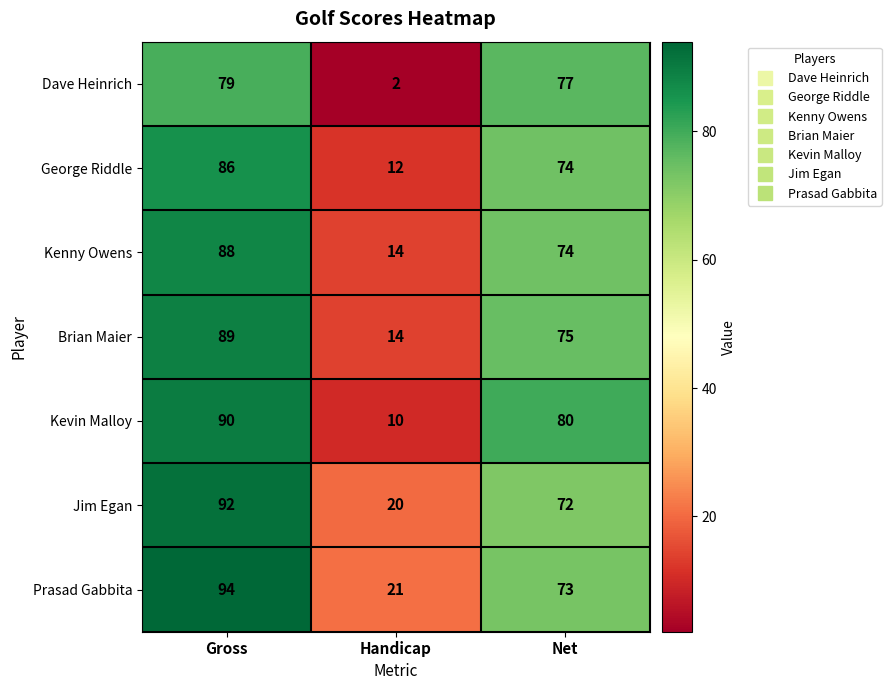

What is the sum of the Kenny Owens values at Handicap and Gross?

102